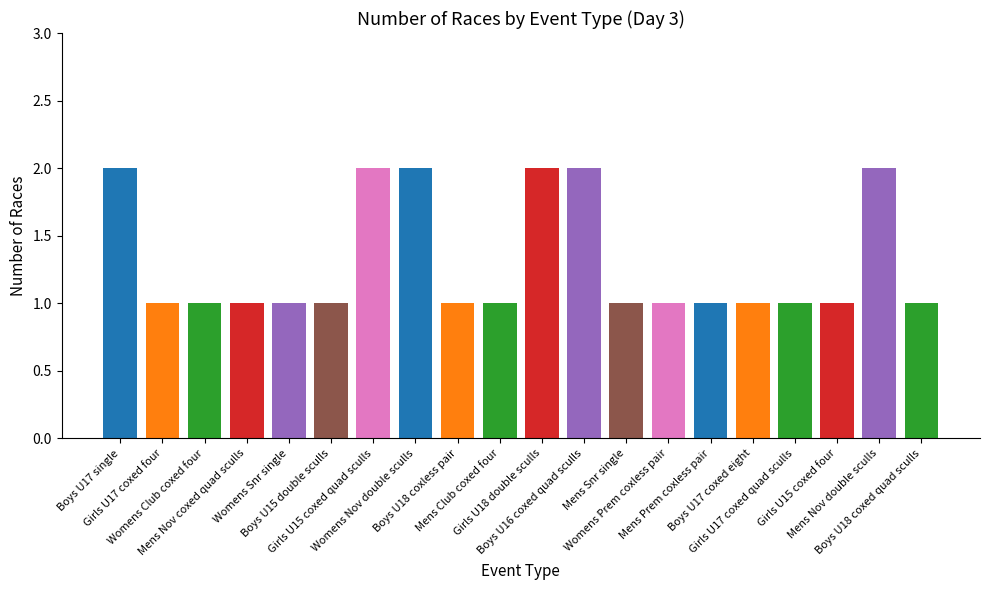

True or false: the data shows 0 at Mens Snr single.

False